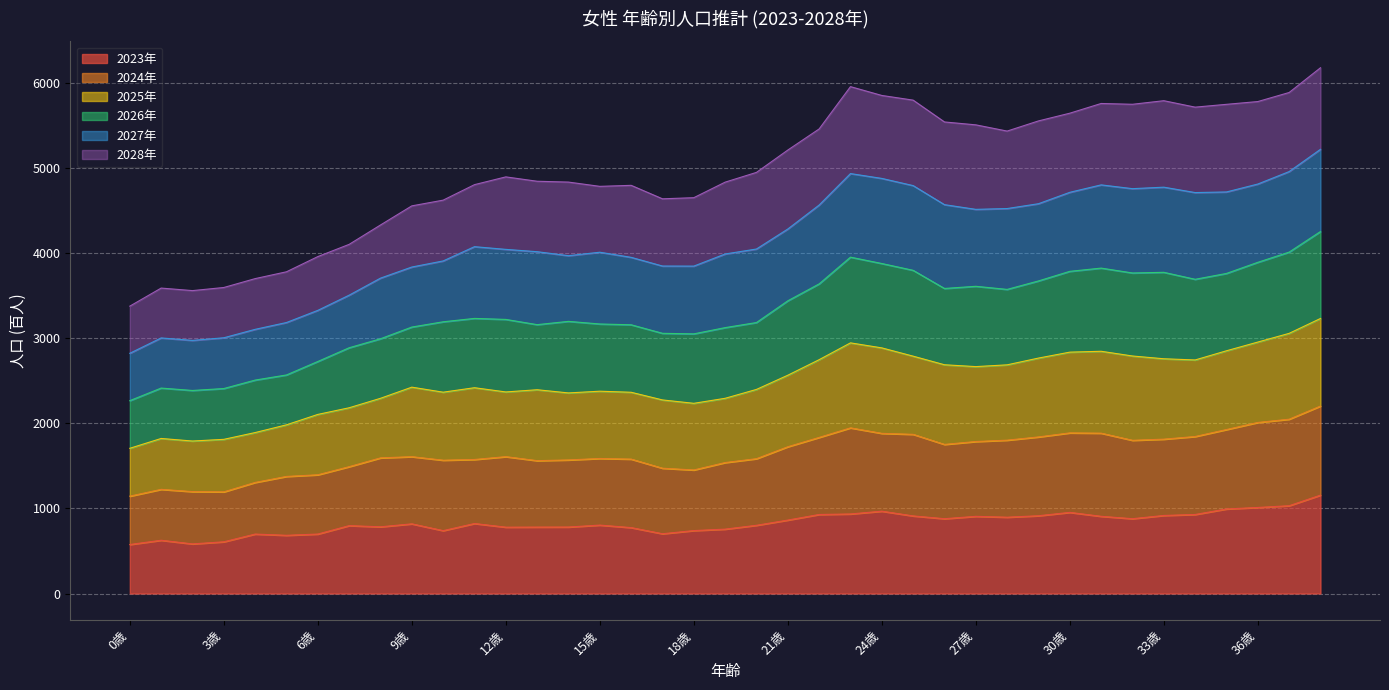

How many interior local valleys does the 2024年 series have?

6